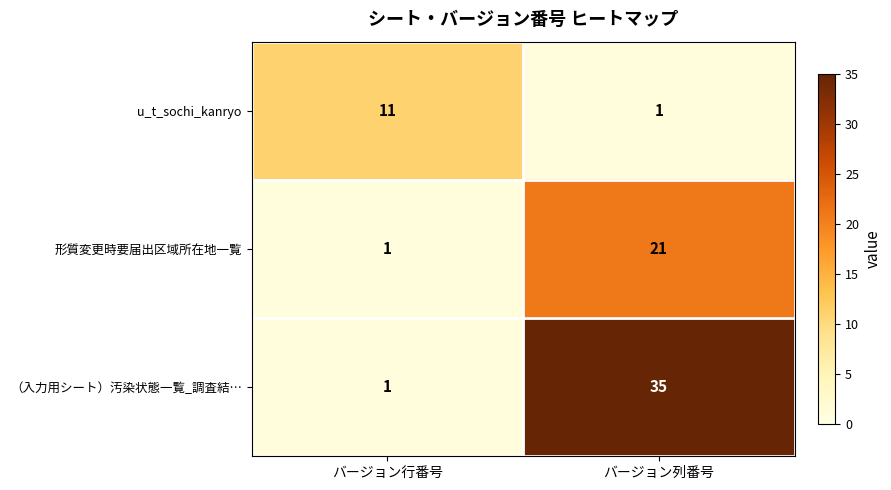

At how many categories does at least one series exceed 31?

1